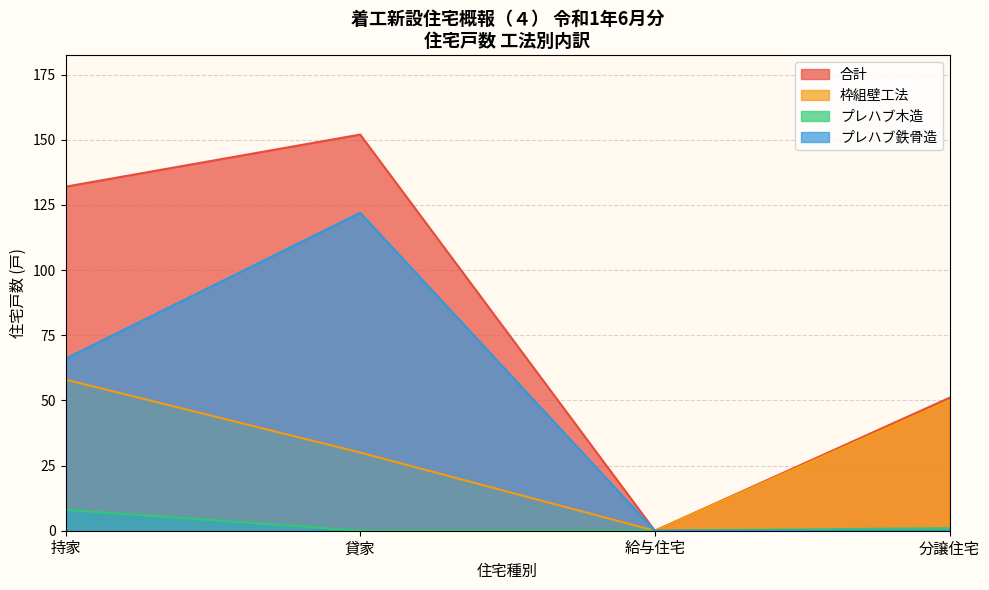

What position from the left is 持家?

1